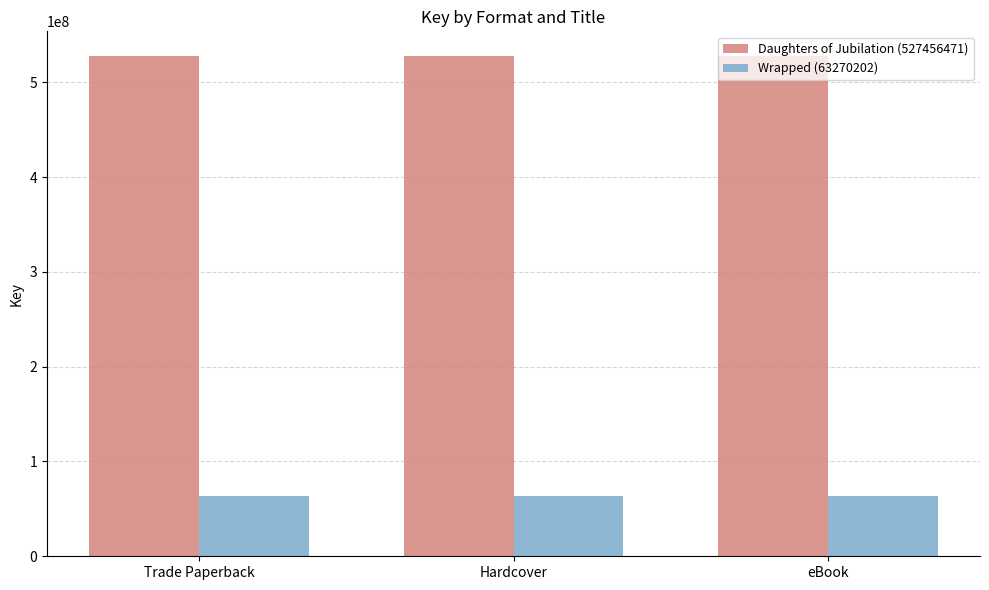

What is the minimum value shown in the chart?

63270202